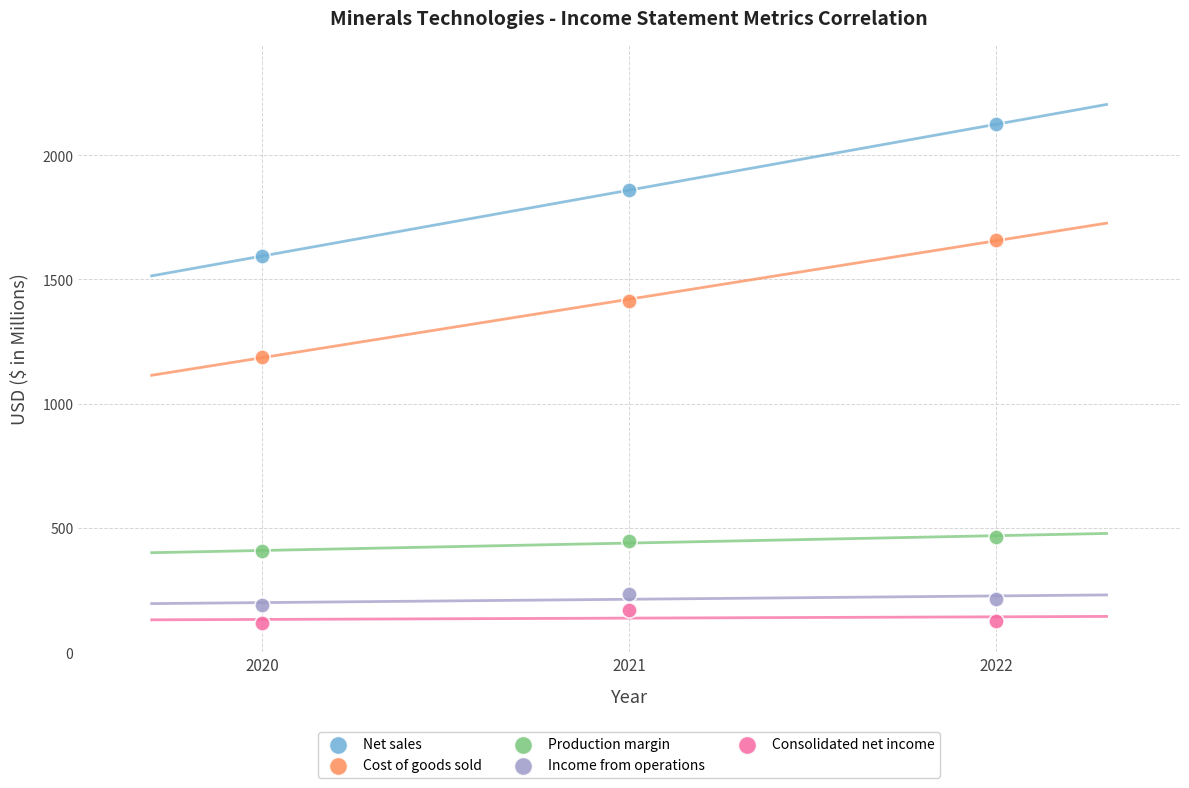

Which series reaches the minimum Y coordinate?

Consolidated net income